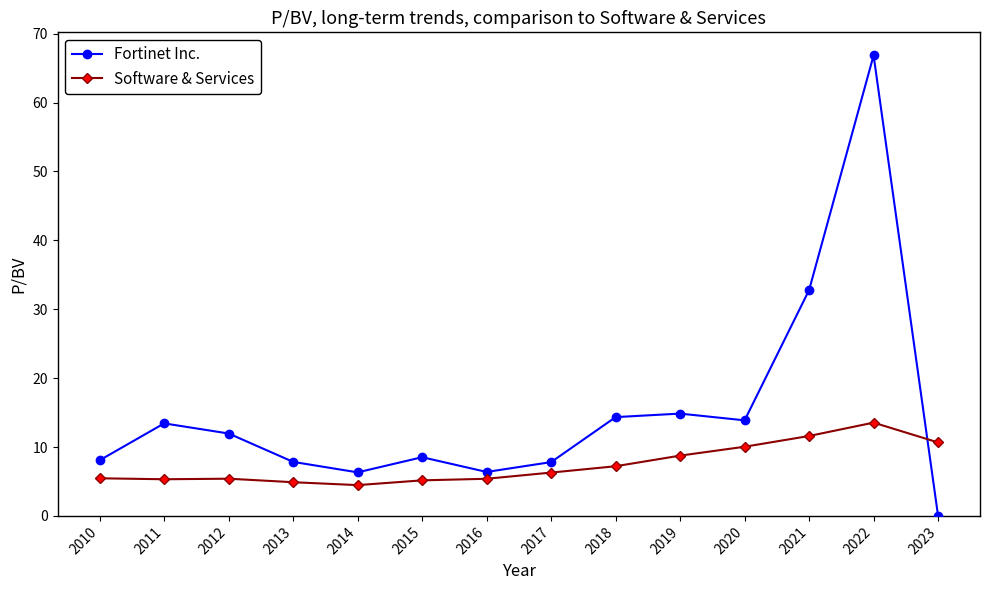

What is the value of the Software & Services point at the 8th from the left?

6.3